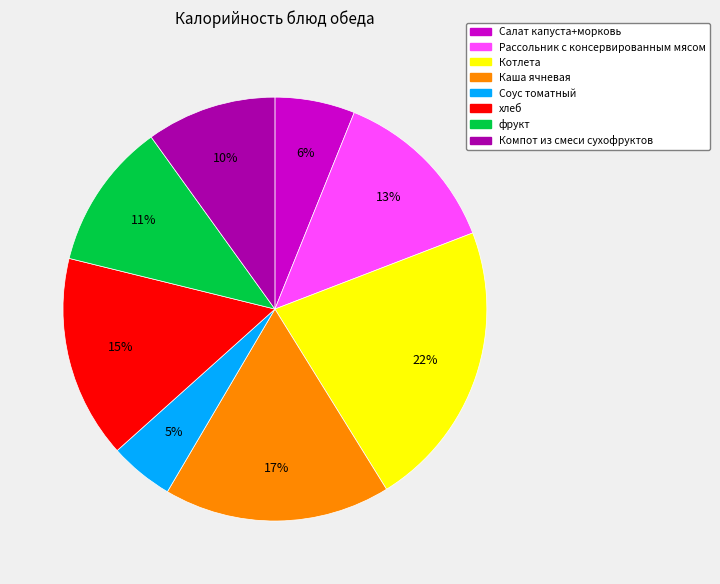

Rank the categories by value from highest to lowest.

Котлета, Каша ячневая, хлеб, Рассольник с консервированным мясом, фрукт, Компот из смеси сухофруктов, Салат капуста+морковь, Соус томатный